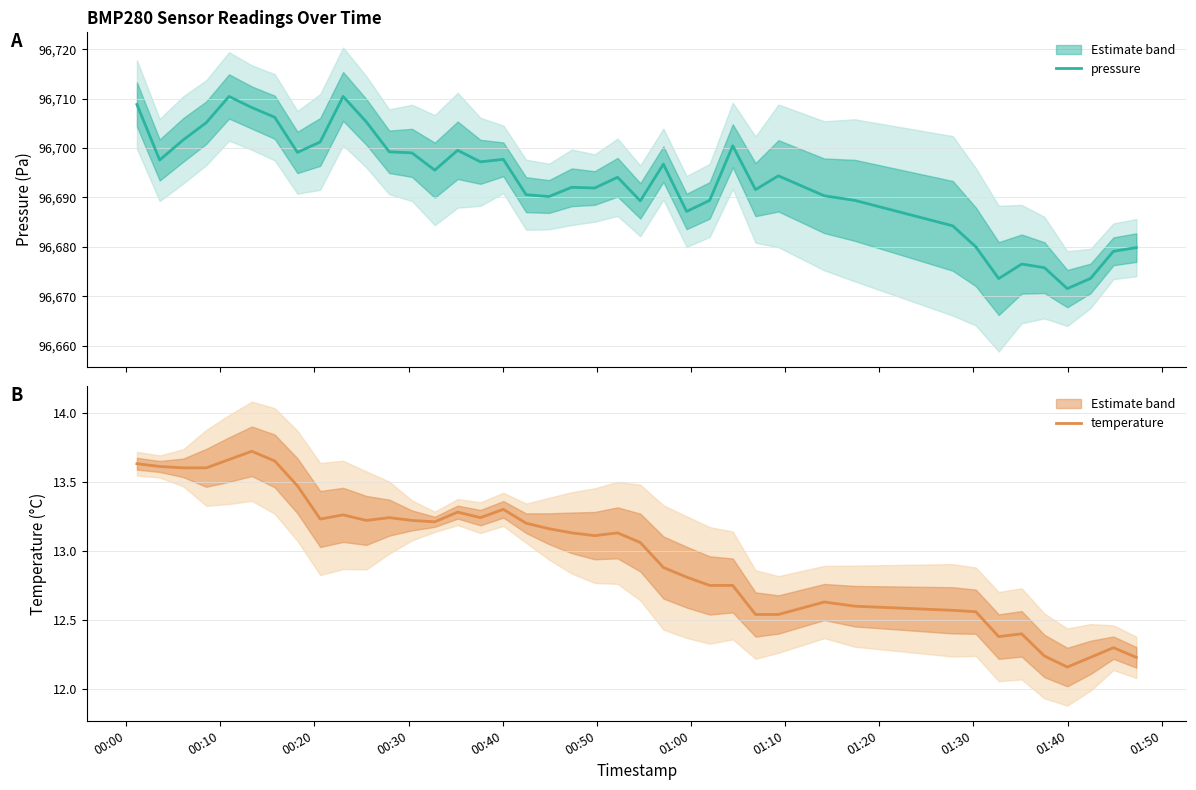

What is the lowest value of the pressure series?

96671.5